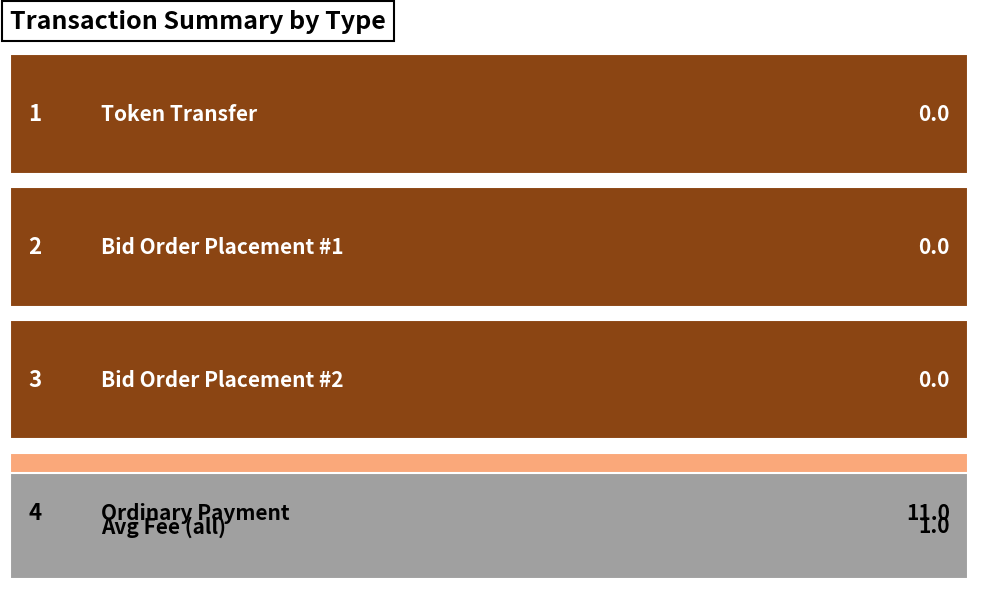

Which has a higher value, Bid Order Placement or Ordinary Payment?

Ordinary Payment